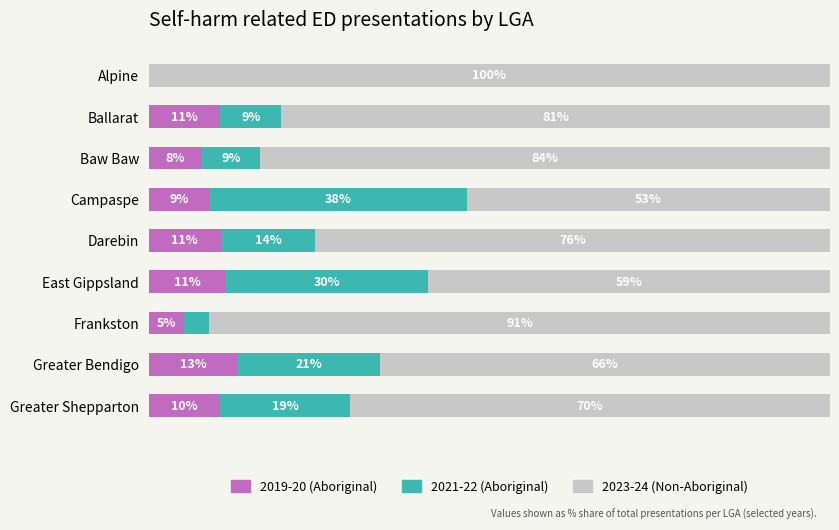

At which label does 2019-20 (Aboriginal) reach its peak?

Greater Bendigo